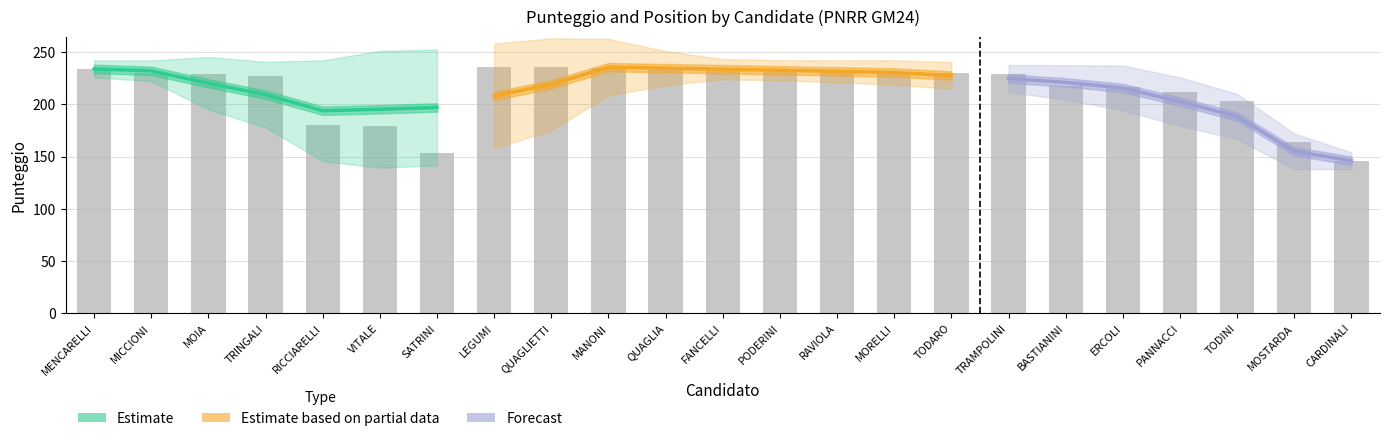

How many groups of bars are there?

23